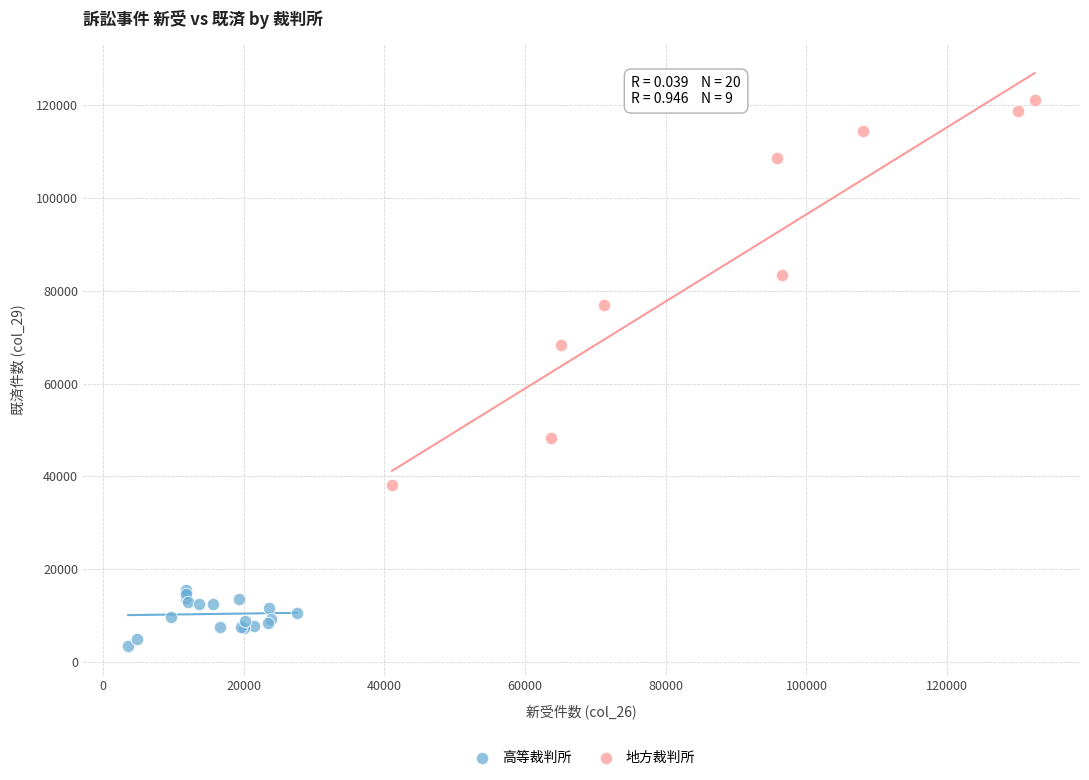

Which series reaches the maximum Y coordinate?

地方裁判所